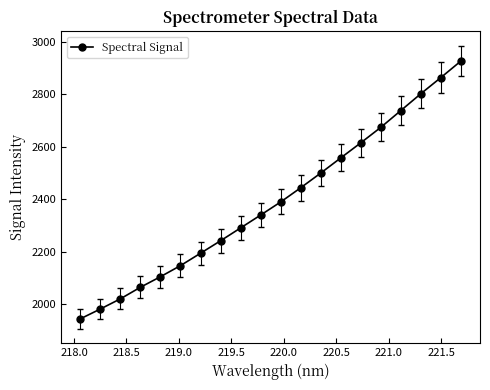

What is the average value?

2391.5